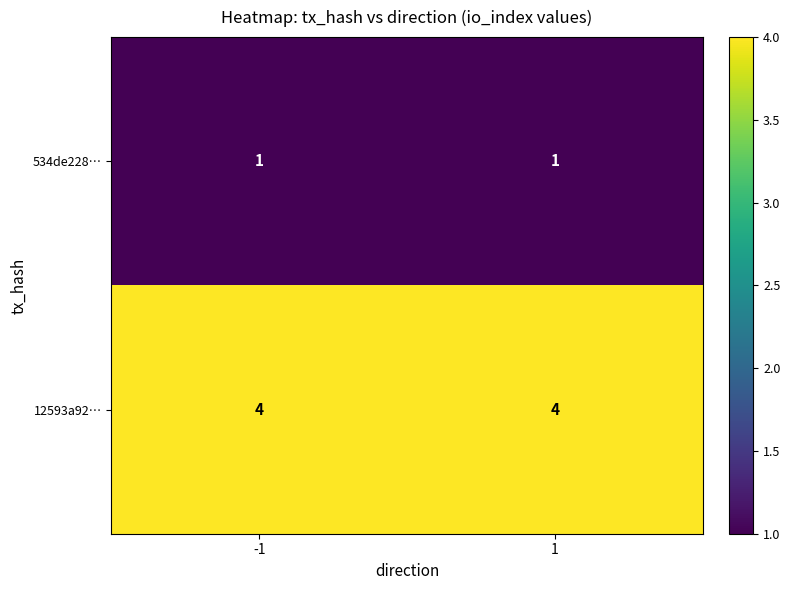

At how many categories does at least one series exceed 1?

2